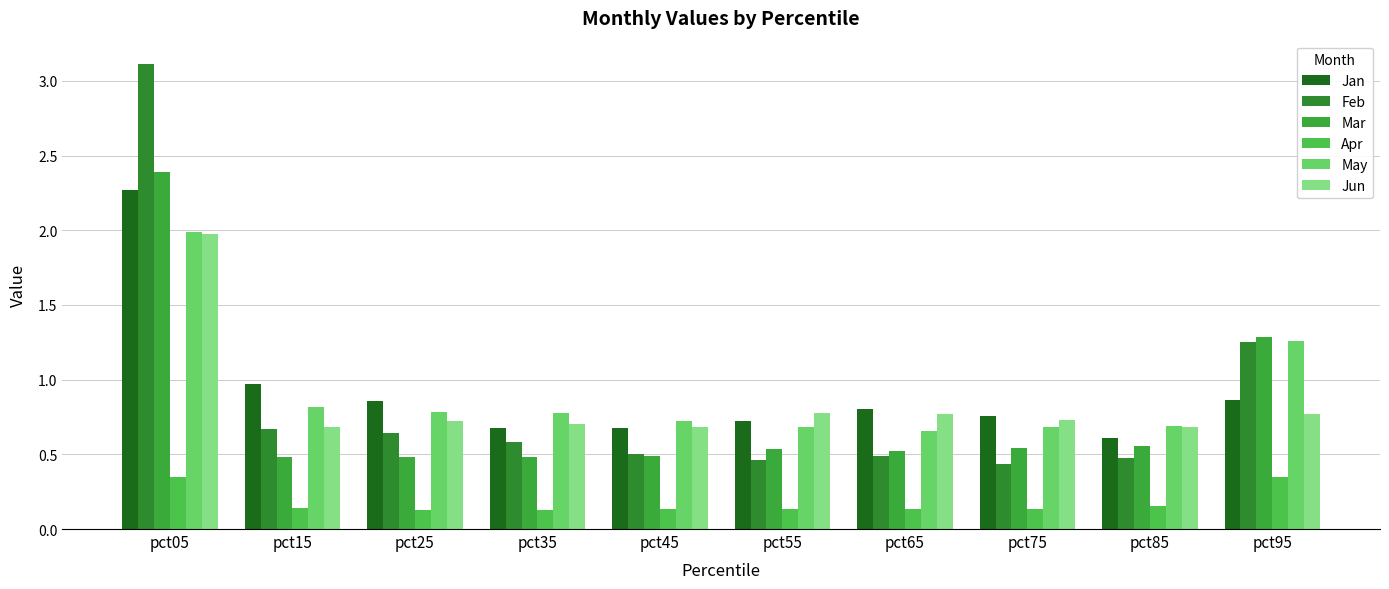

Are the bars grouped side by side (vs. stacked)?

Yes